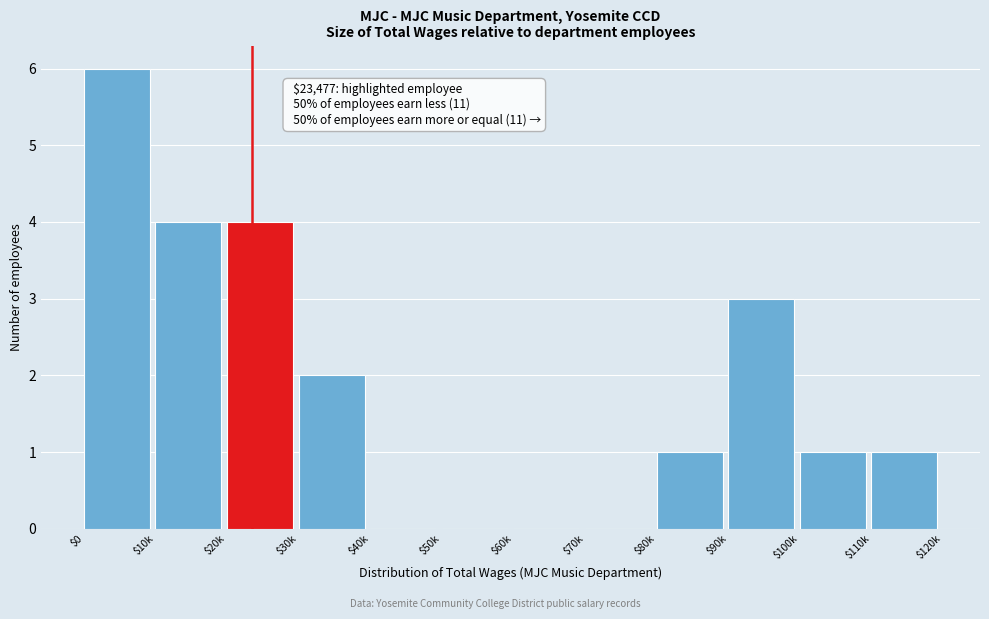

Is it true that the value at $20k is 4?

True